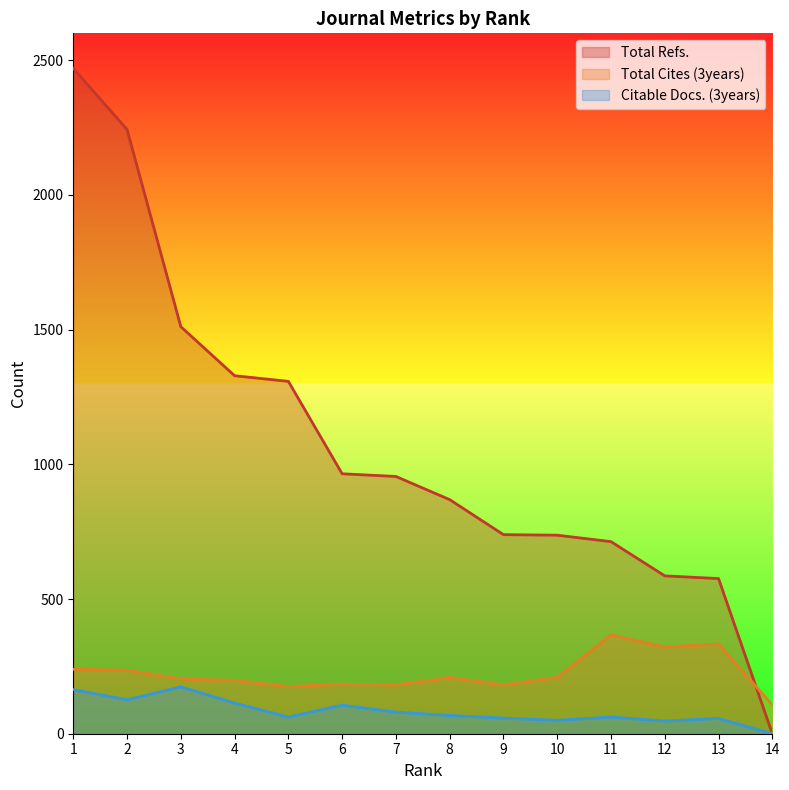

How many lines are shown in the chart?

3